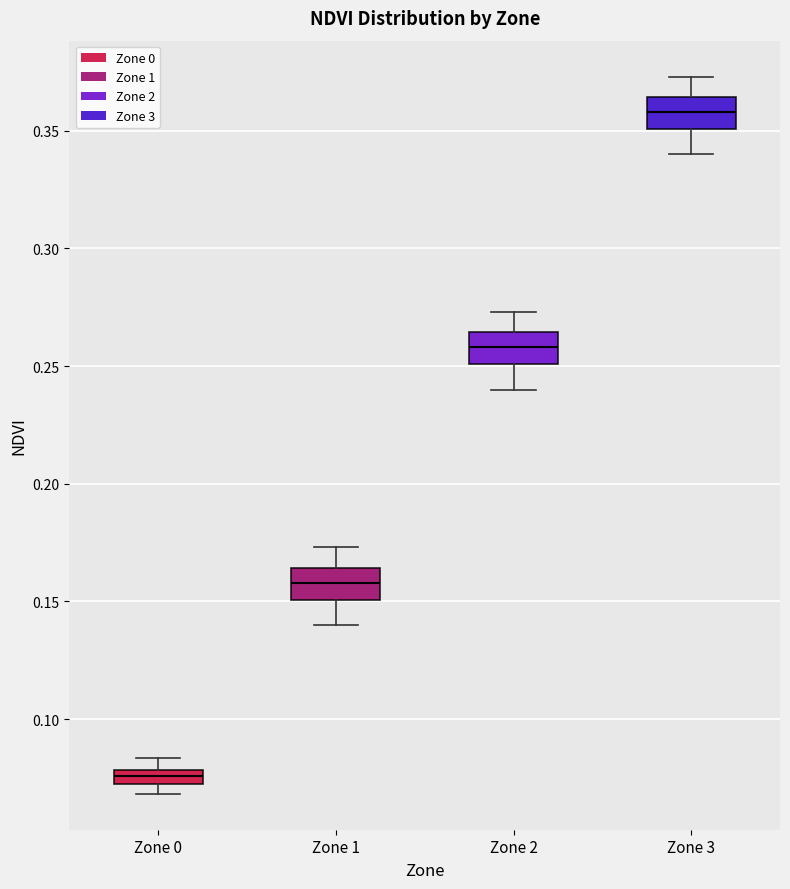

Which box's median line is the highest?

Zone 3